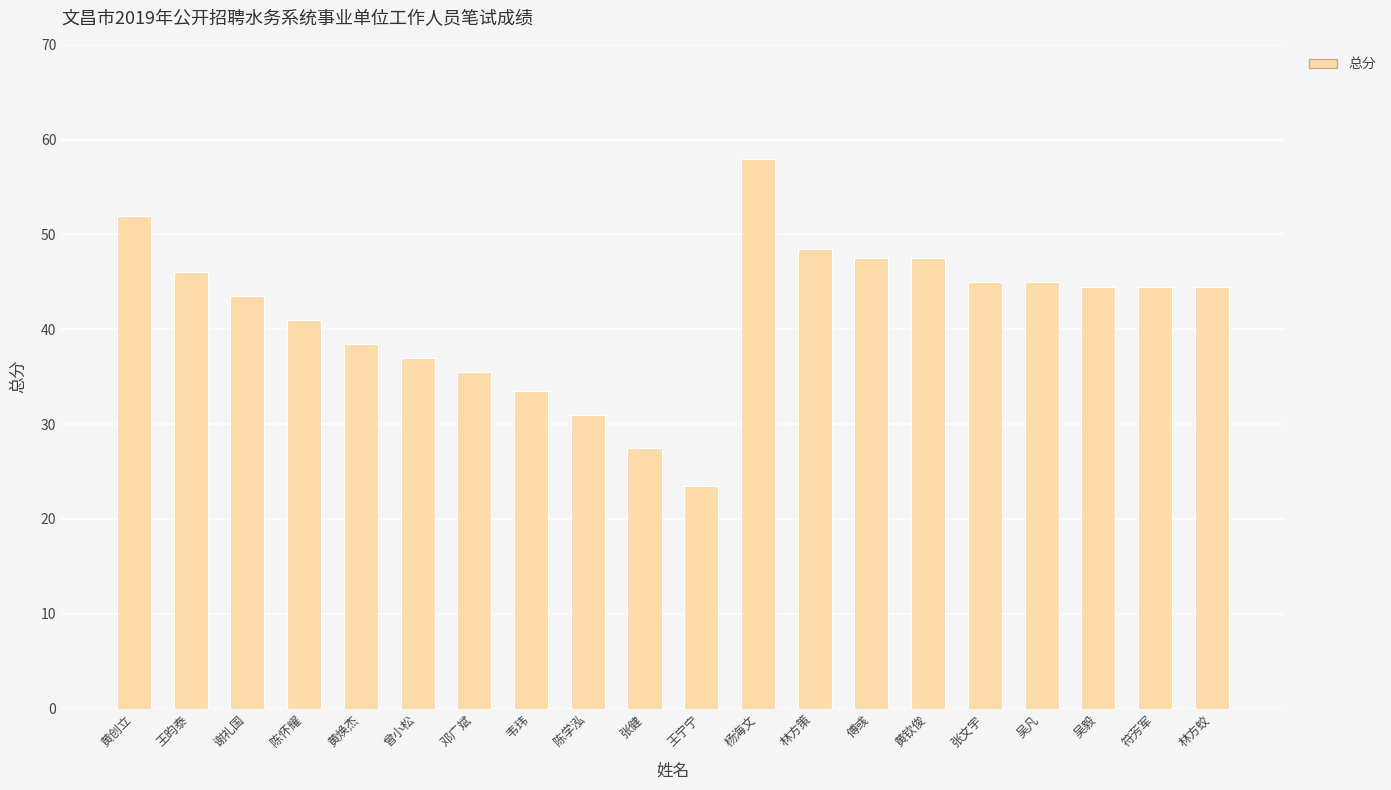

How many categories are shown in the chart?

20